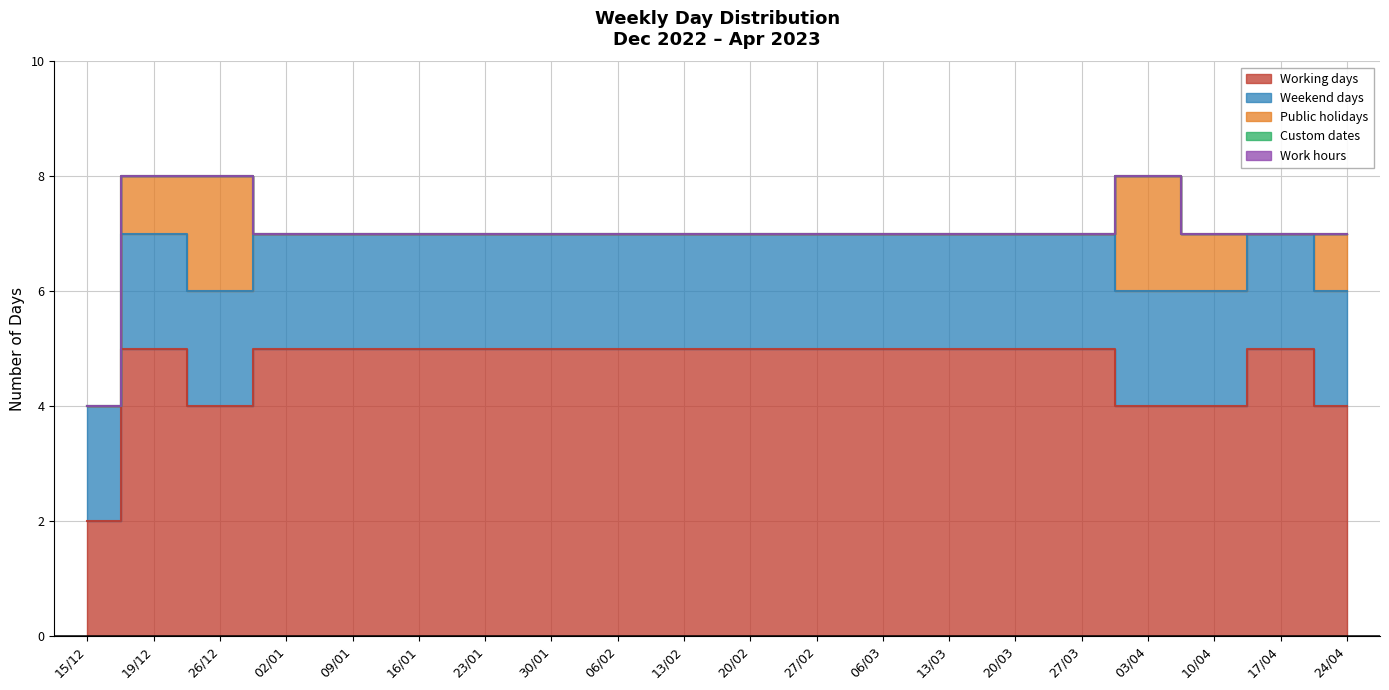

The Working days series shows 5 at 03/04. True or false?

False